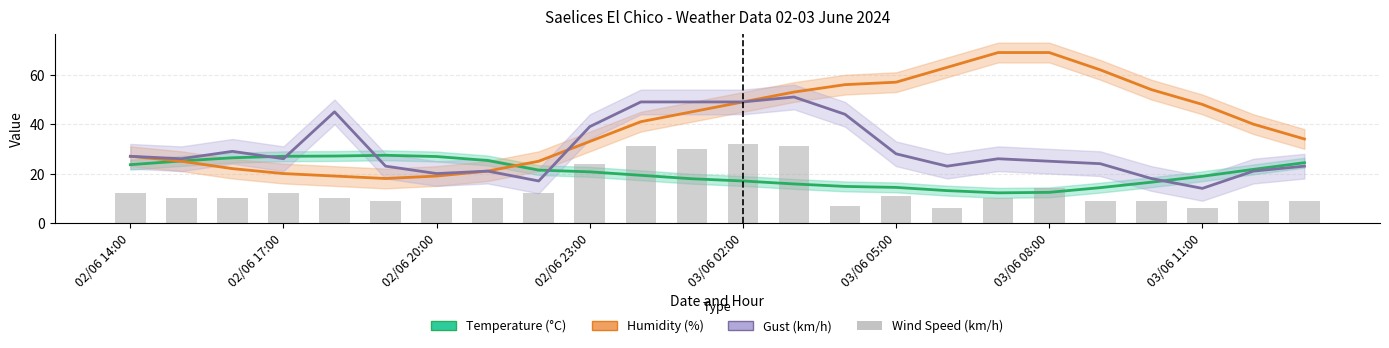

Reading right to left, list all the values displayed in this chart.

Temperature (°C): 24.4	21.7	18.9	16.5	14.3	12.4	12.2	13.1	14.4	14.8	15.8	17.0	17.9	19.3	20.7	21.4	25.3	26.9	27.4	27.1	27.0	26.4	25.1	23.6
Humidity (%): 34.0	40.0	48.0	54.0	62.0	69.0	69.0	63.0	57.0	56.0	53.0	49.0	45.0	41.0	33.0	25.0	21.0	19.0	18.0	19.0	20.0	22.0	25.0	27.0
Gust (km/h): 23.0	21.0	14.0	18.0	24.0	25.0	26.0	23.0	28.0	44.0	51.0	49.0	49.0	49.0	39.0	17.0	21.0	20.0	23.0	45.0	26.0	29.0	26.0	27.0
Wind Speed (km/h): 9.0	9.0	6.0	9.0	9.0	14.0	10.0	6.0	11.0	7.0	31.0	32.0	30.0	31.0	24.0	12.0	10.0	10.0	9.0	10.0	12.0	10.0	10.0	12.0